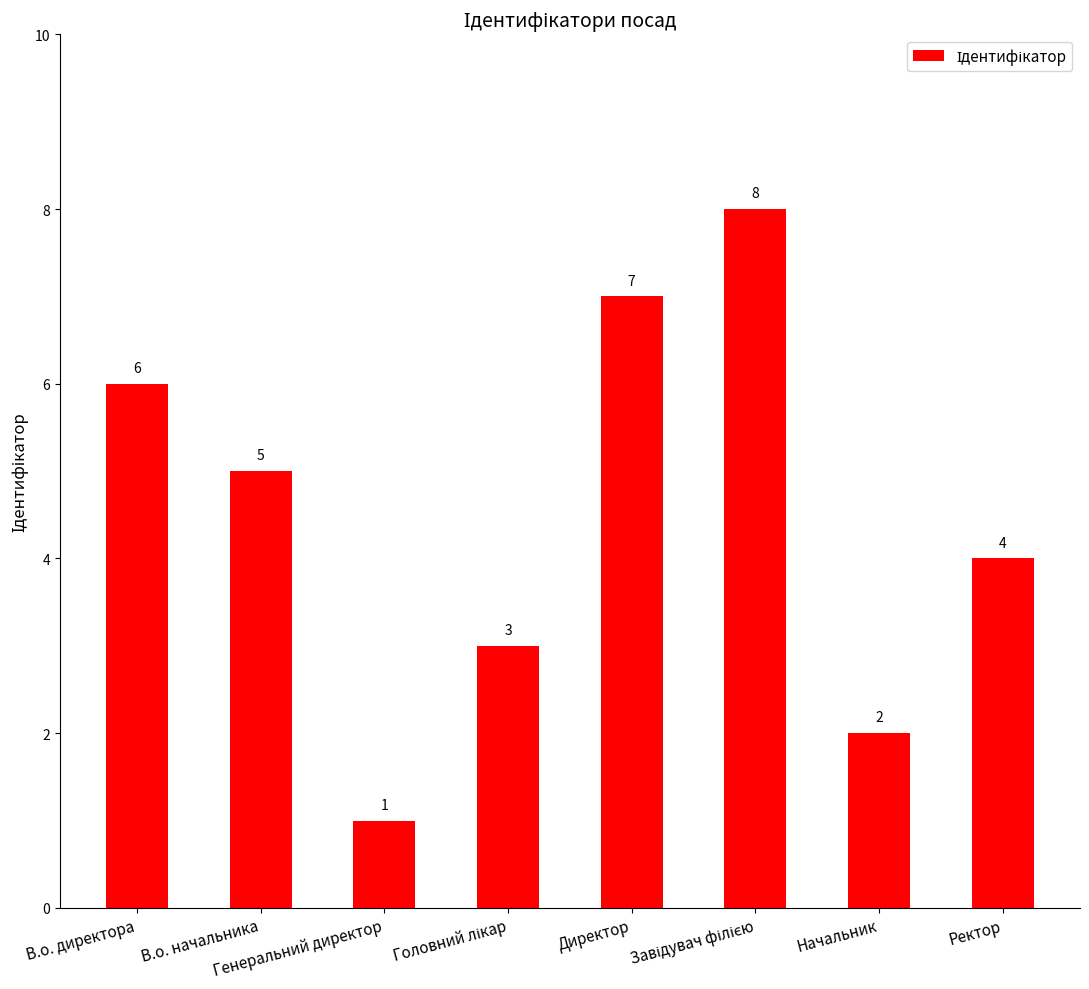

What is the value of the 7th bar from the left?

2